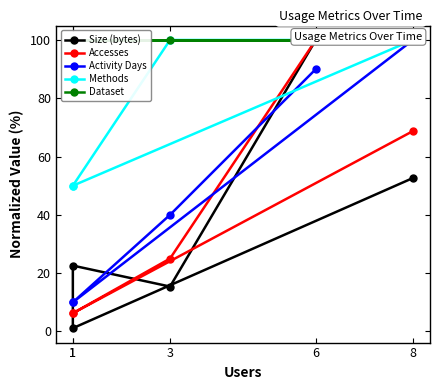

Reading left to right, transcribe all the data shown in this chart.

Size (bytes): 8=52.6	1=1.1	1=22.6	3=15.4	6=100.0
Accesses: 8=68.8	1=6.2	1=6.2	3=25.0	6=100.0
Activity Days: 8=100.0	1=10.0	1=10.0	3=40.0	6=90.0
Methods: 8=100.0	1=50.0	1=50.0	3=100.0	6=100.0
Dataset: 8=100.0	1=100.0	1=100.0	3=100.0	6=100.0